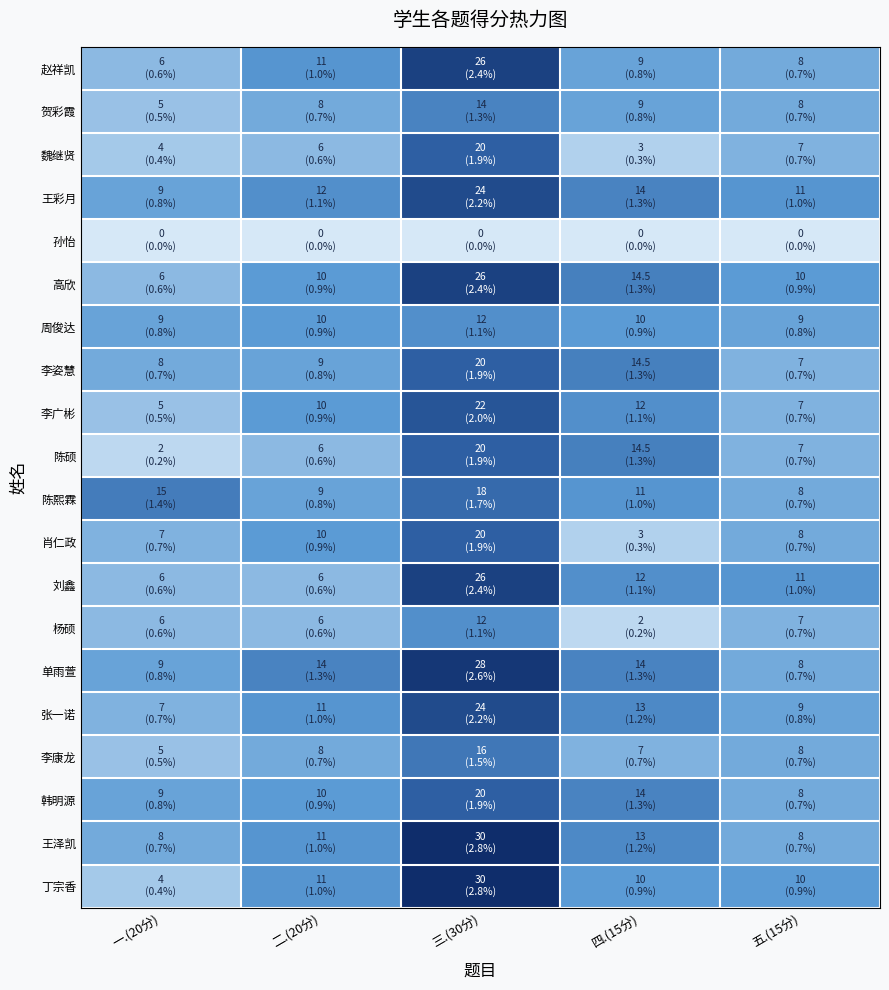

Which series has the largest range (max minus min)?

丁宗香